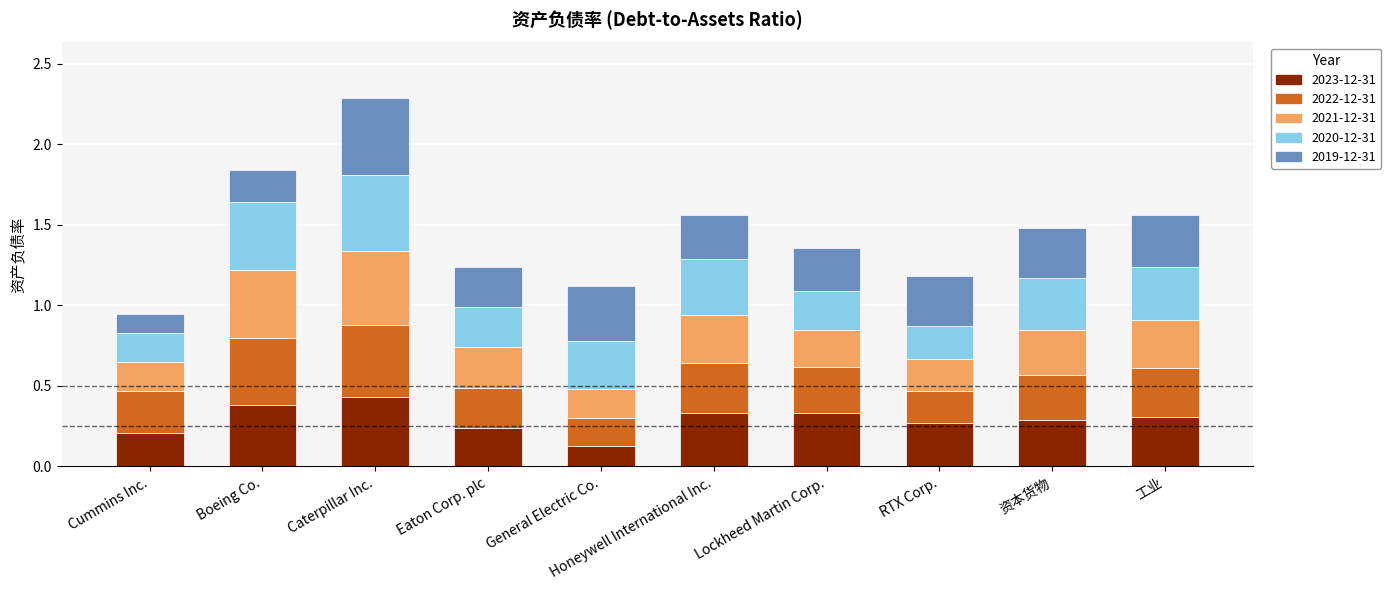

How many bars are there in total?

10